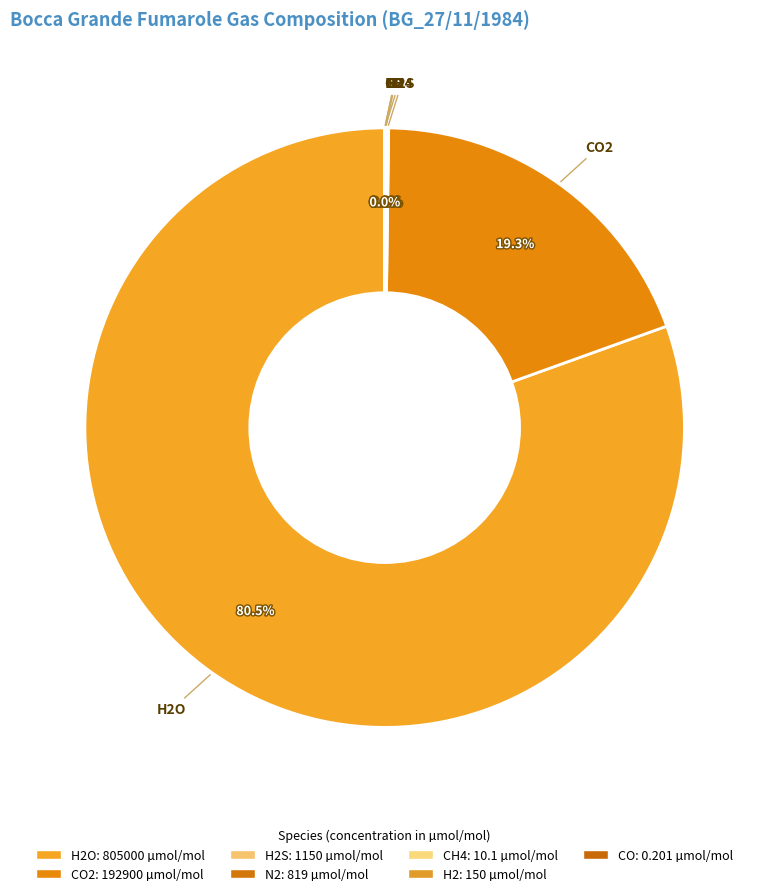

Which category accounts for the majority?

H2O